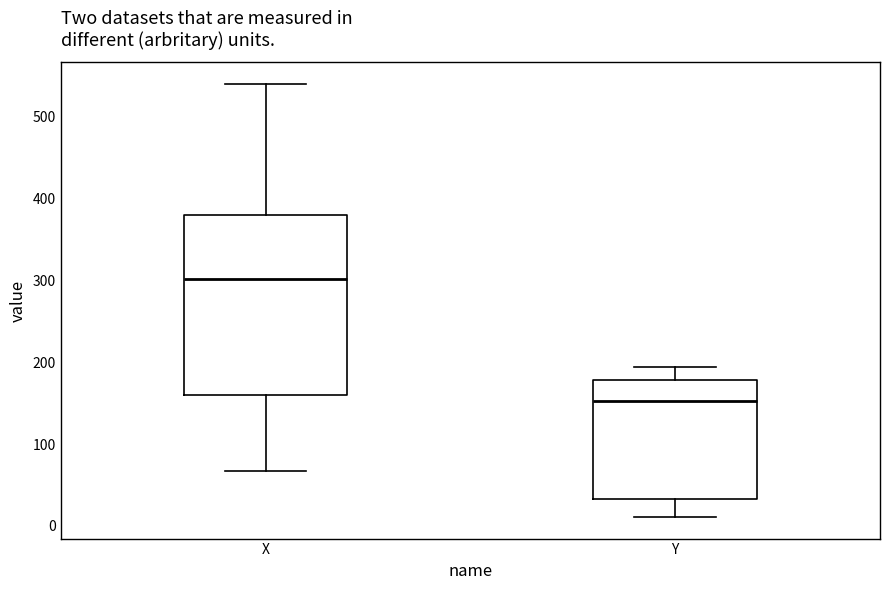

Which box's median line is the lowest?

Y